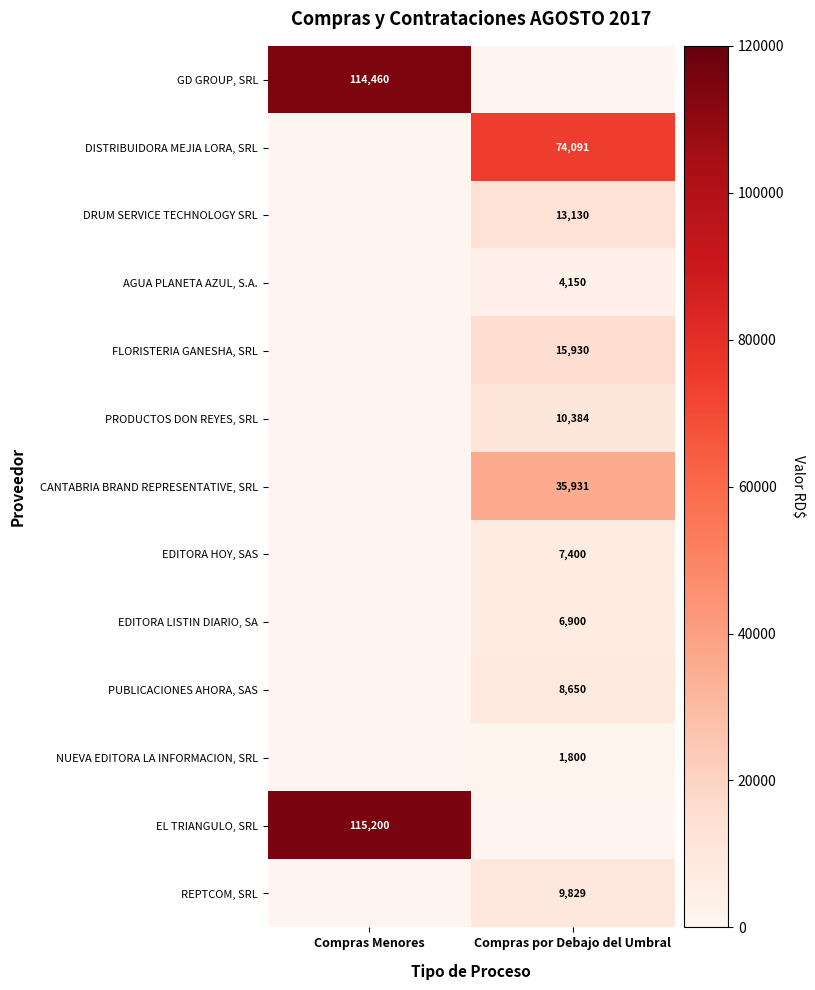

Is the value of DRUM SERVICE TECHNOLOGY SRL at Compras por Debajo del Umbral greater than the value of GD GROUP, SRL at Compras Menores?

No